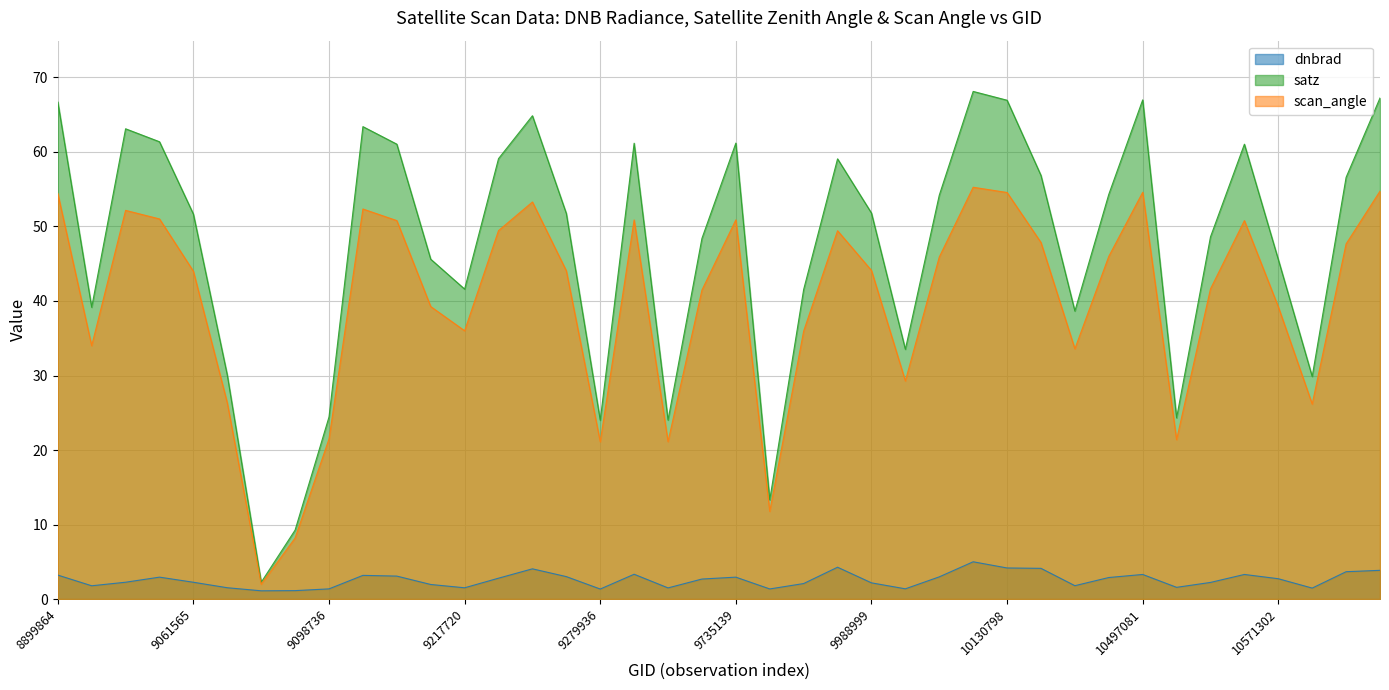

What is the label of the 27th point from the right?

9223074